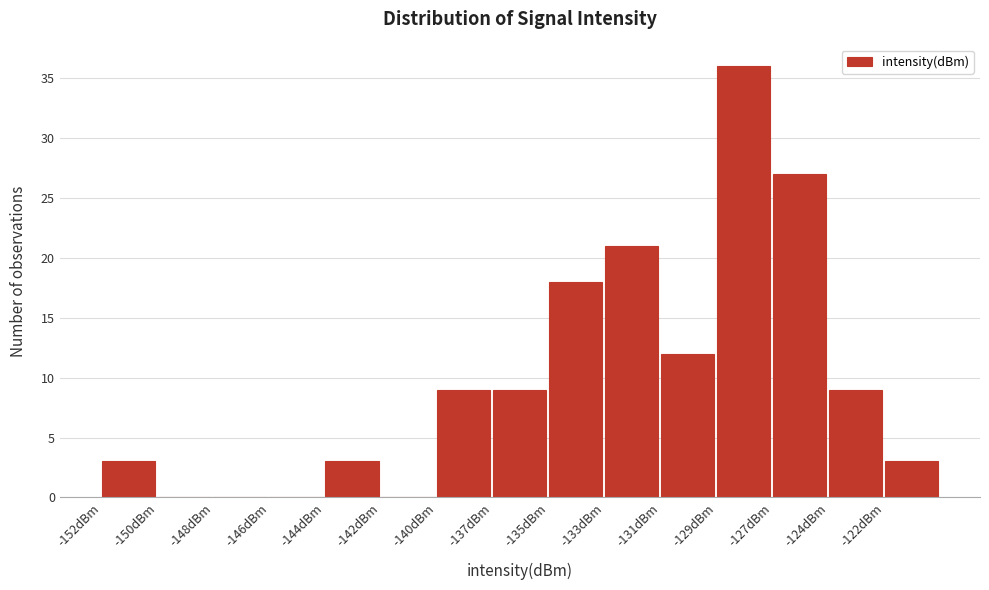

Reading right to left, what are all the values shown in this chart?

-122dBm=3	-124dBm=9	-127dBm=27	-129dBm=36	-131dBm=12	-133dBm=21	-135dBm=18	-137dBm=9	-140dBm=9	-142dBm=0	-144dBm=3	-146dBm=0	-148dBm=0	-150dBm=0	-152dBm=3